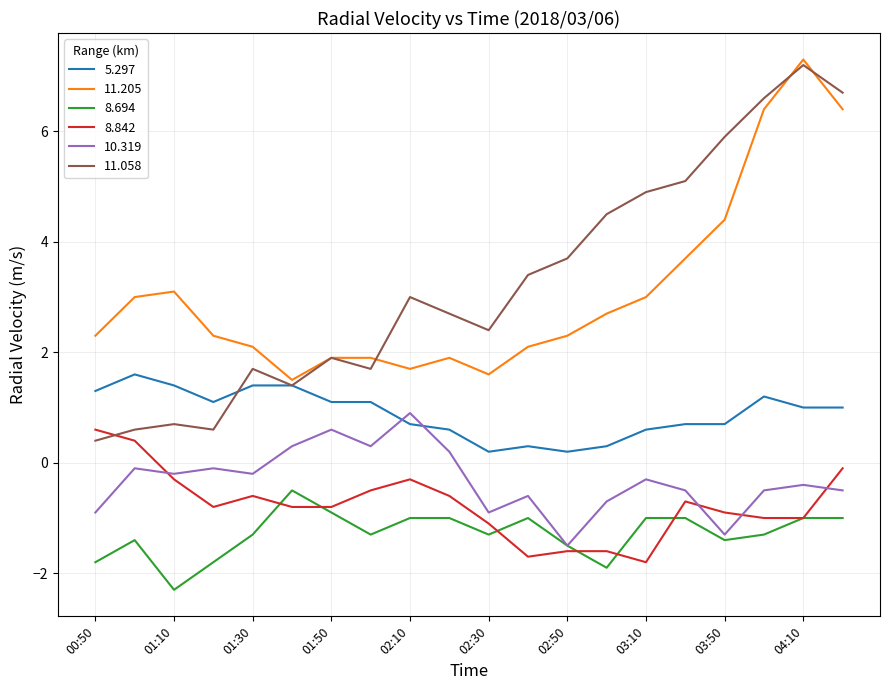

True or false: 8.842 has more than 2 points higher than both neighbors.

True